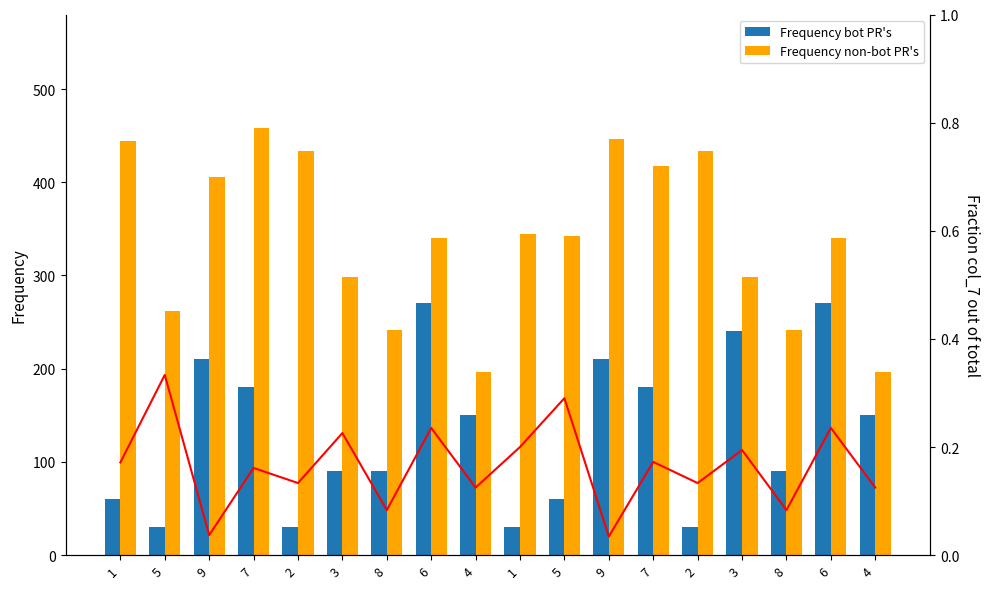

How many data points in col_2 (bot) are less than 150?

9